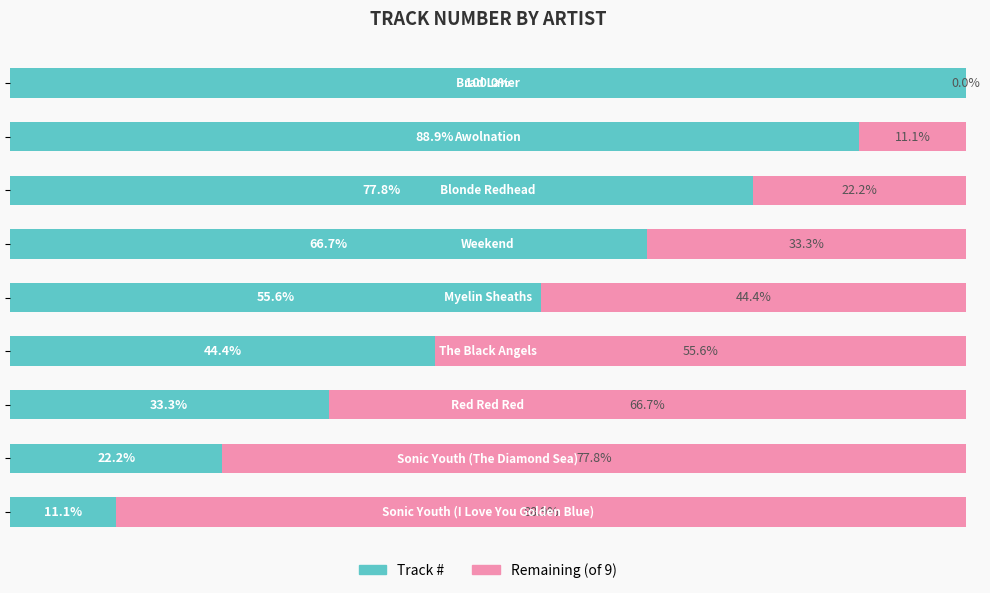

What are all the series names shown in the legend?

Track #, Remaining (of 9)